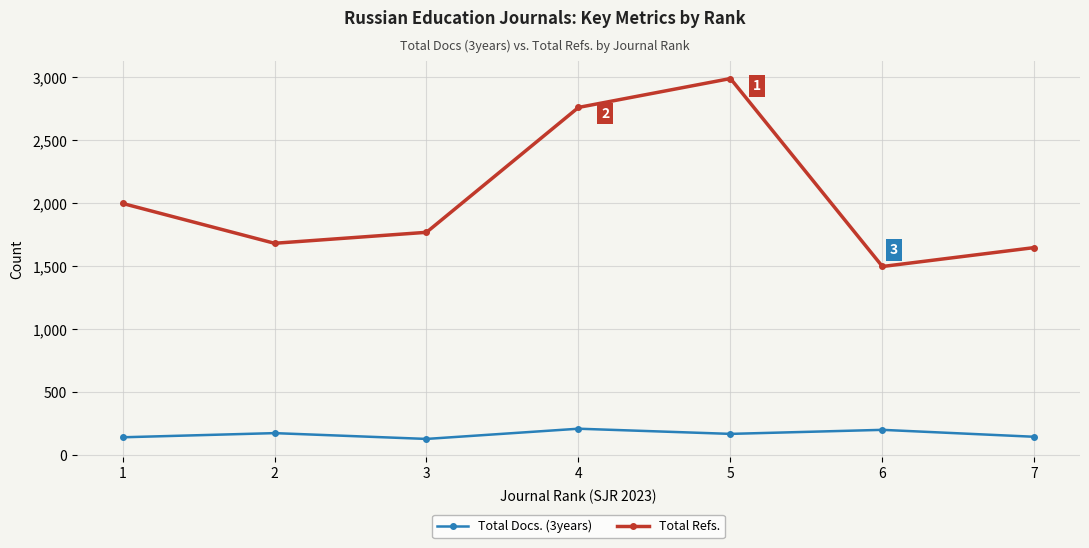

Which series changed the most between 1 and 5?

Total Refs.